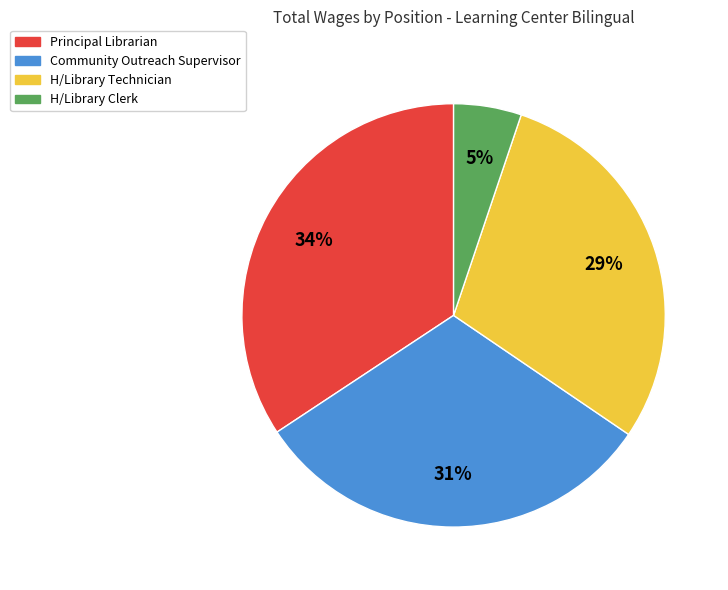

Does Community Outreach Supervisor account for over 50% of the chart?

No